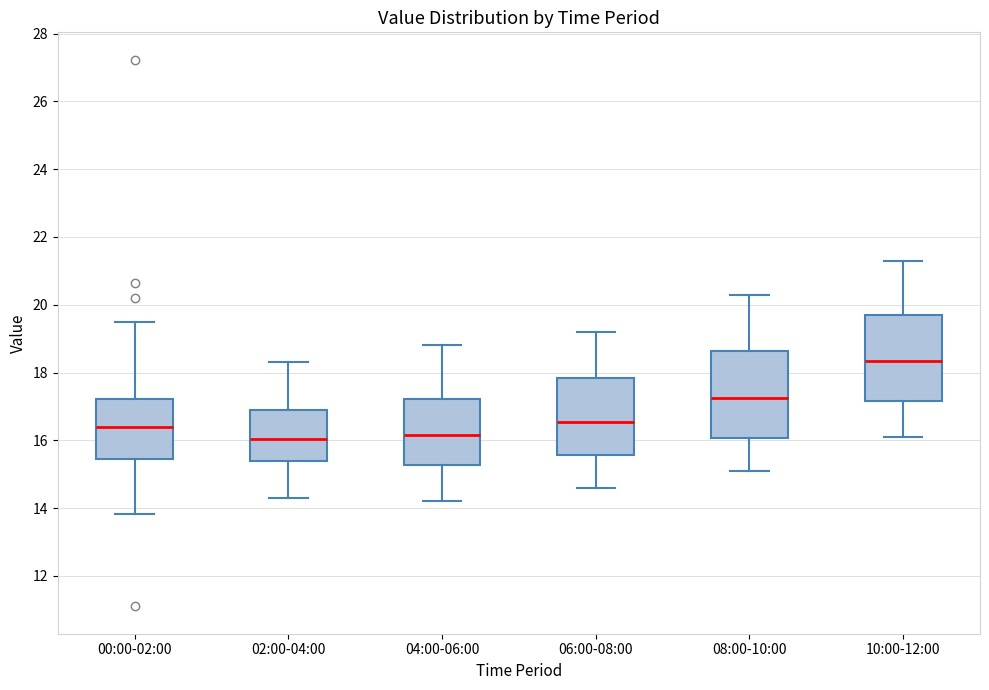

Reading left to right, transcribe this box plot: for each box, give where its median line is, the range the box spans, and where its two whiskers end, as read against the y-axis. The values are not printed on the chart, so give them approximately, as read against the axis.

00:00-02:00: median 16.4, box 15.4 to 17.2, whiskers 13.8 to 19.6
02:00-04:00: median 16.0, box 15.4 to 17.0, whiskers 14.4 to 18.4
04:00-06:00: median 16.2, box 15.2 to 17.2, whiskers 14.2 to 18.8
06:00-08:00: median 16.6, box 15.6 to 17.8, whiskers 14.6 to 19.2
08:00-10:00: median 17.2, box 16.0 to 18.6, whiskers 15.2 to 20.4
10:00-12:00: median 18.4, box 17.2 to 19.8, whiskers 16.2 to 21.4